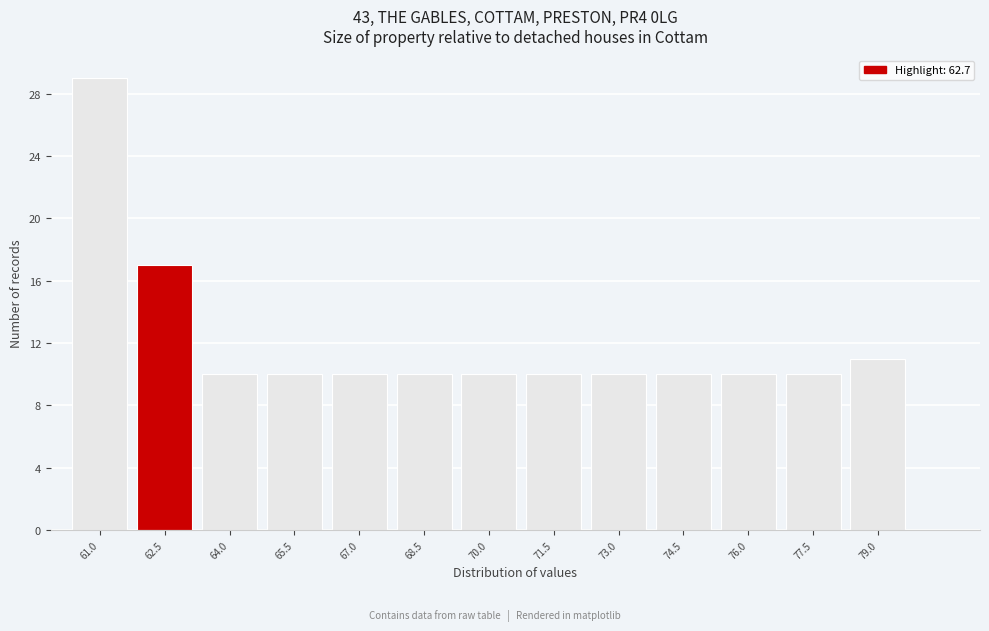

Reading left to right, transcribe all the data shown in this chart.

61.0=29	62.5=17	64.0=10	65.5=10	67.0=10	68.5=10	70.0=10	71.5=10	73.0=10	74.5=10	76.0=10	77.5=10	79.0=11